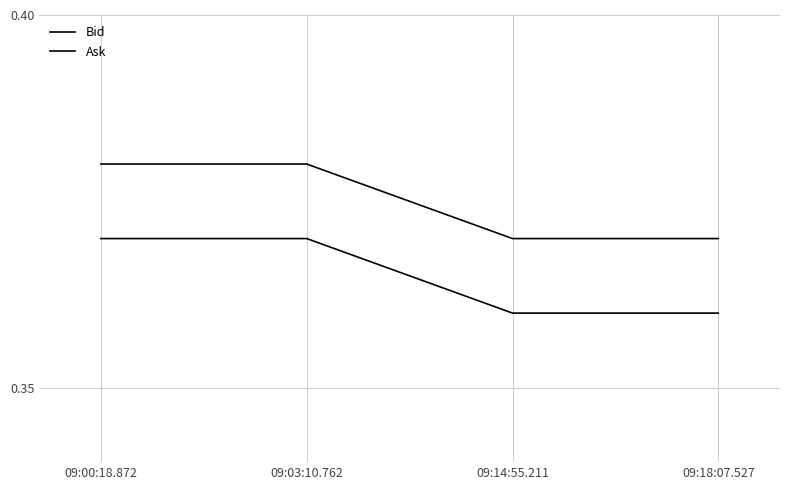

How many lines are shown in the chart?

2